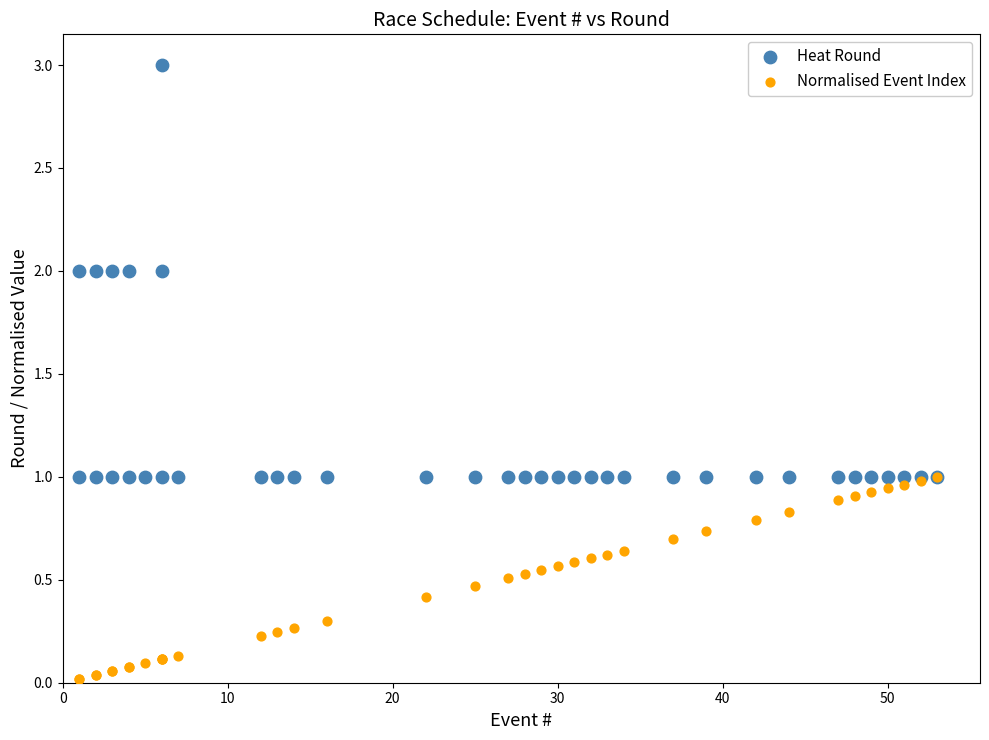

What are all the series names shown in the legend?

Heat Round, Normalised Event Index